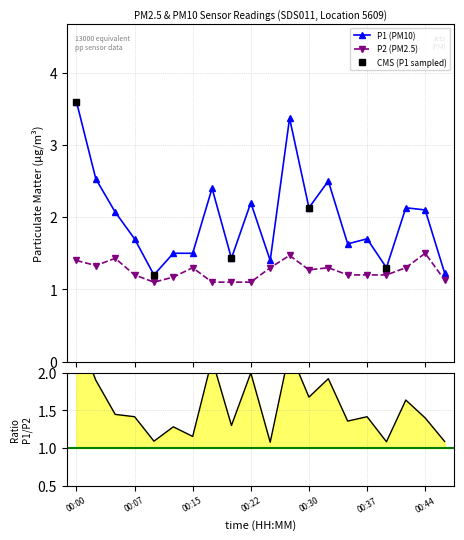

Which has a higher value, 00:32 or 00:22?

00:32